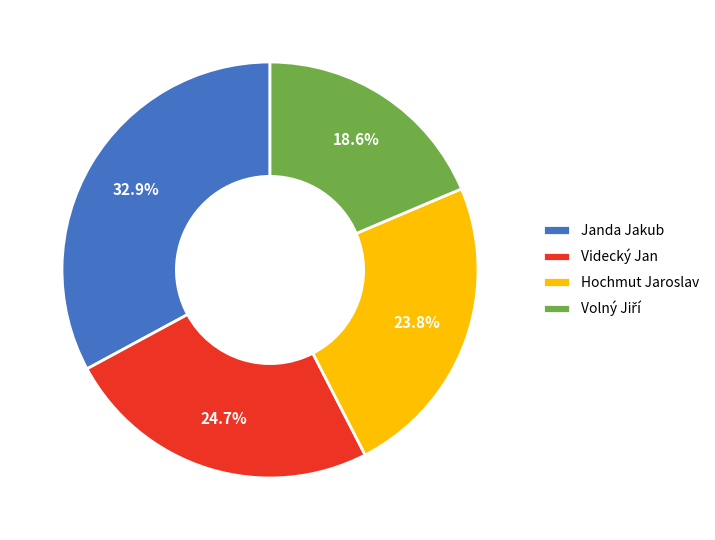

True or false: Janda Jakub accounts for 21% of the total.

False